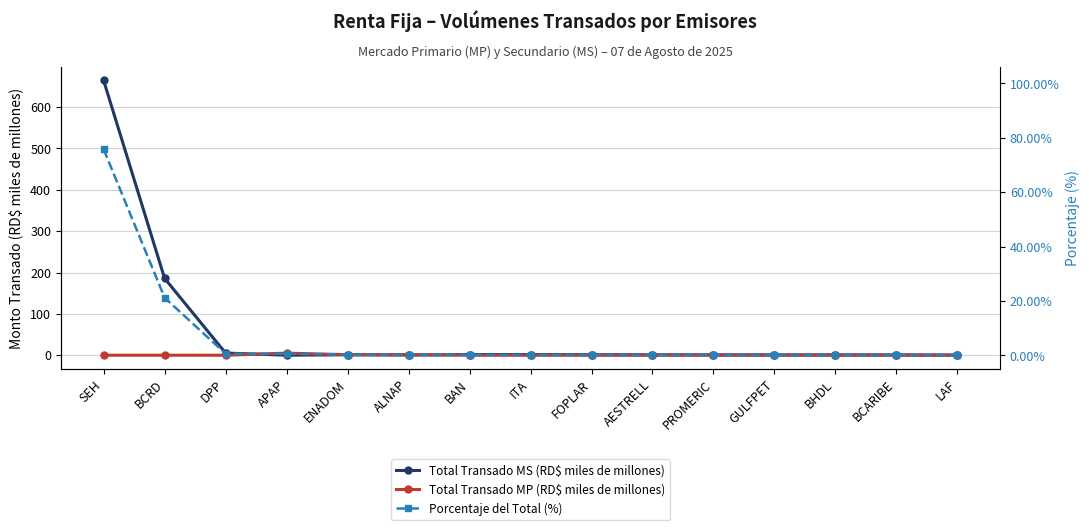

How many interior local valleys does the Total Transado MP (RD$ miles de millones) series have?

1